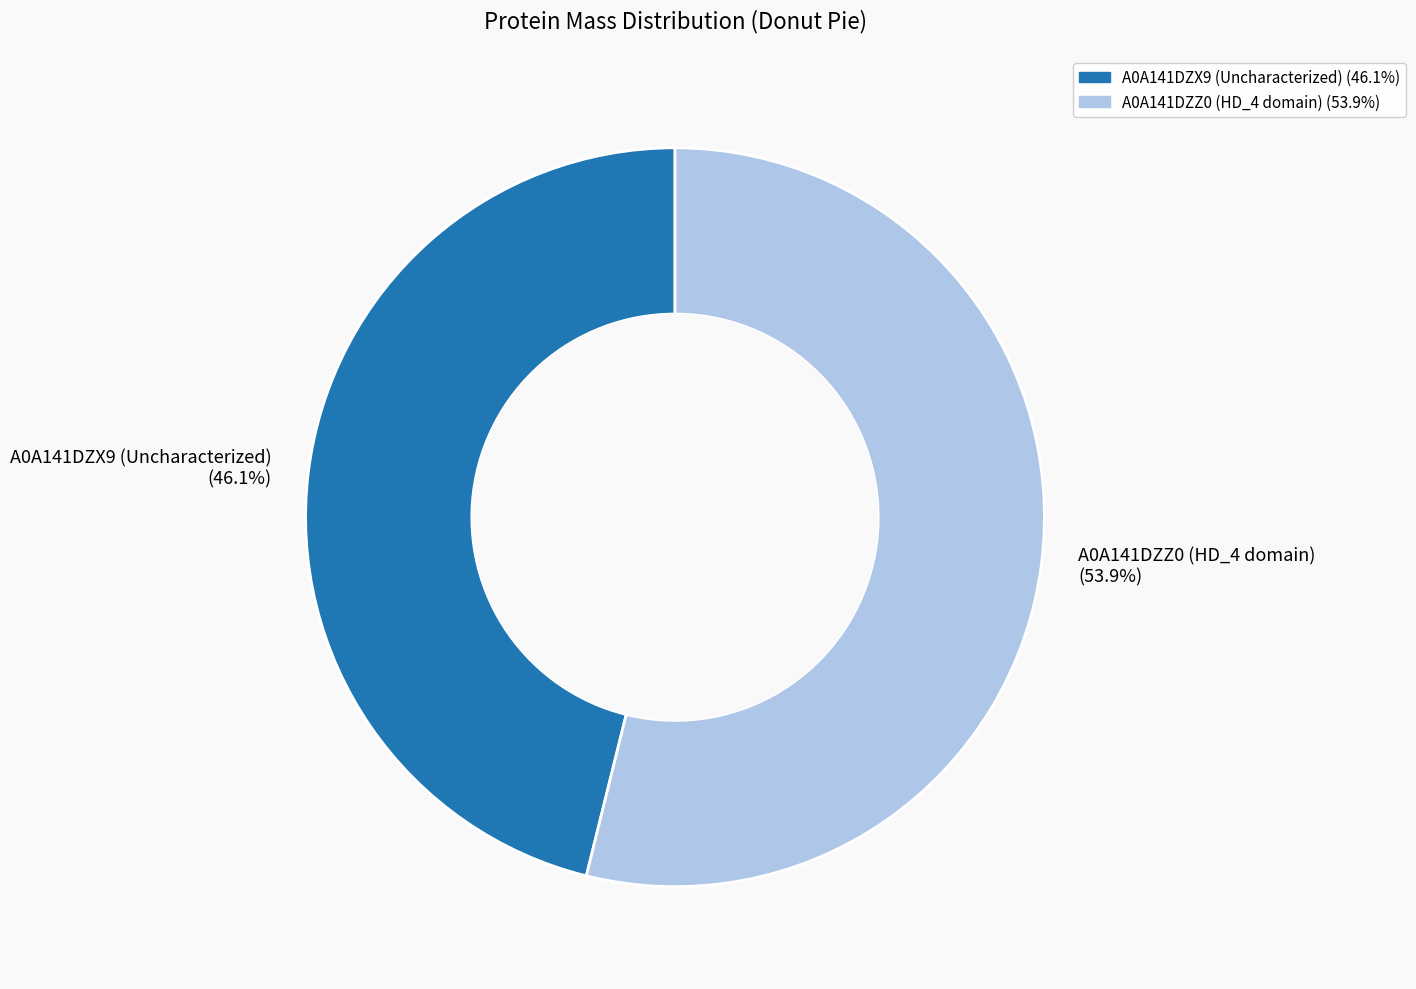

Between A0A141DZZ0 (HD_4 domain) (53.9%) and A0A141DZX9 (Uncharacterized) (46.1%), which is larger?

A0A141DZZ0 (HD_4 domain) (53.9%)